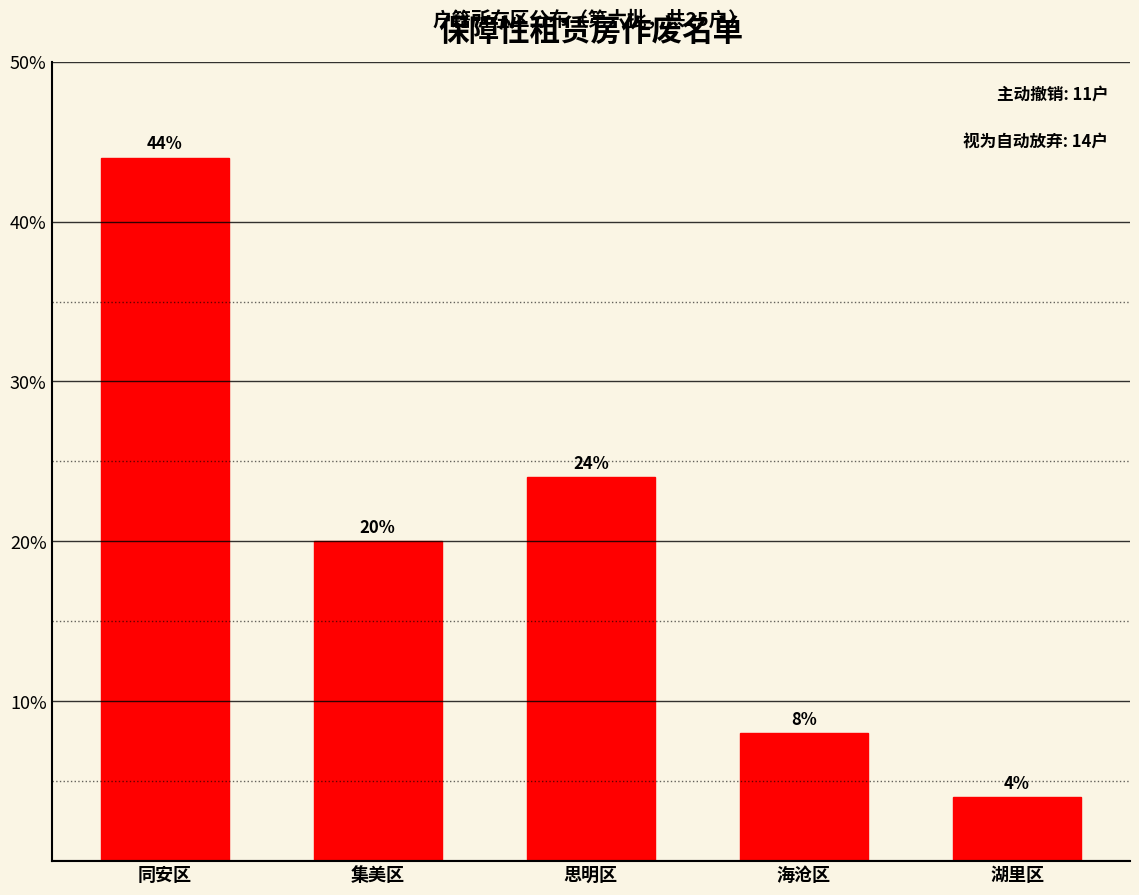

Reading left to right, transcribe all the data shown in this chart.

同安区=44	集美区=20	思明区=24	海沧区=8	湖里区=4